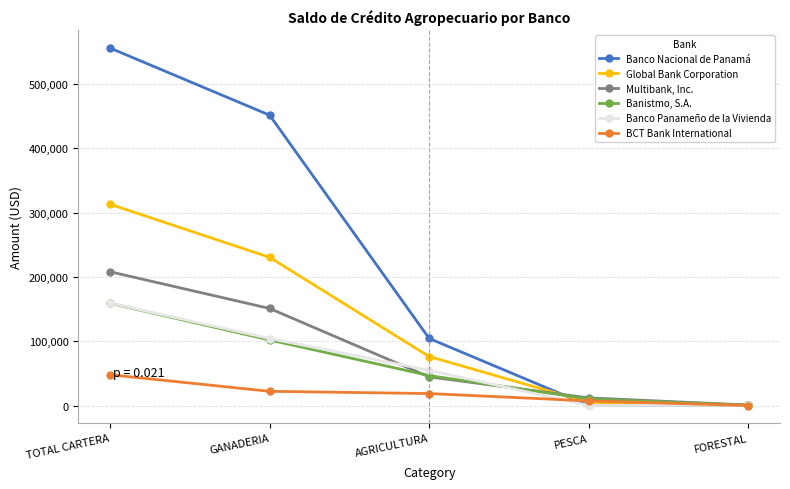

Which series changed the most between GANADERIA and AGRICULTURA?

Banco Nacional de Panamá